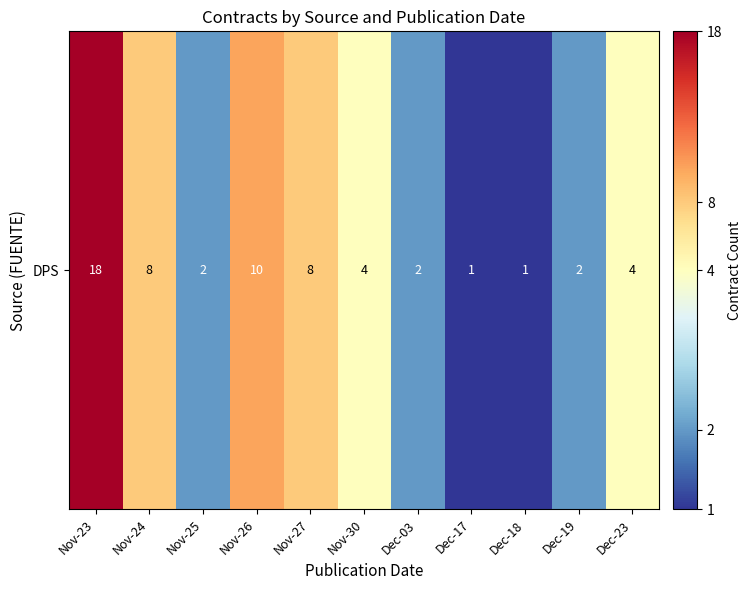

The value at Nov-23 is 28. True or false?

False